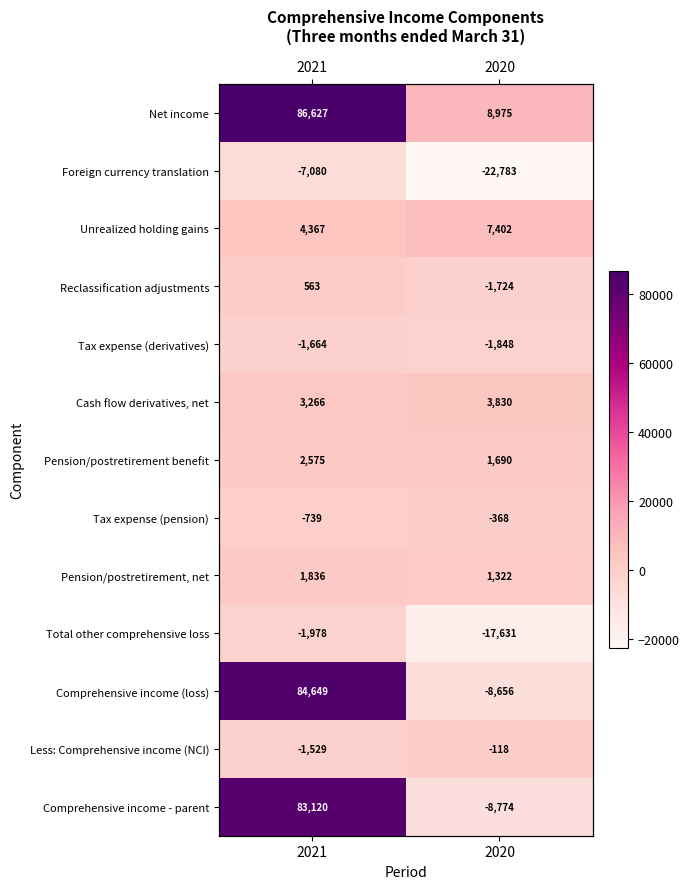

The value of Comprehensive income - parent at 2021 is 57219. True or false?

False